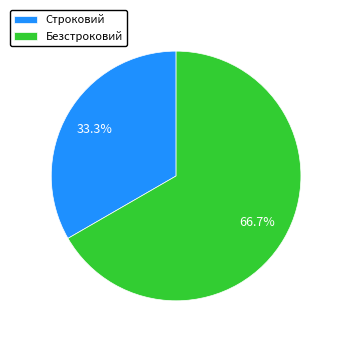

Do Строковий and Безстроковий together represent more than half of the pie?

Yes